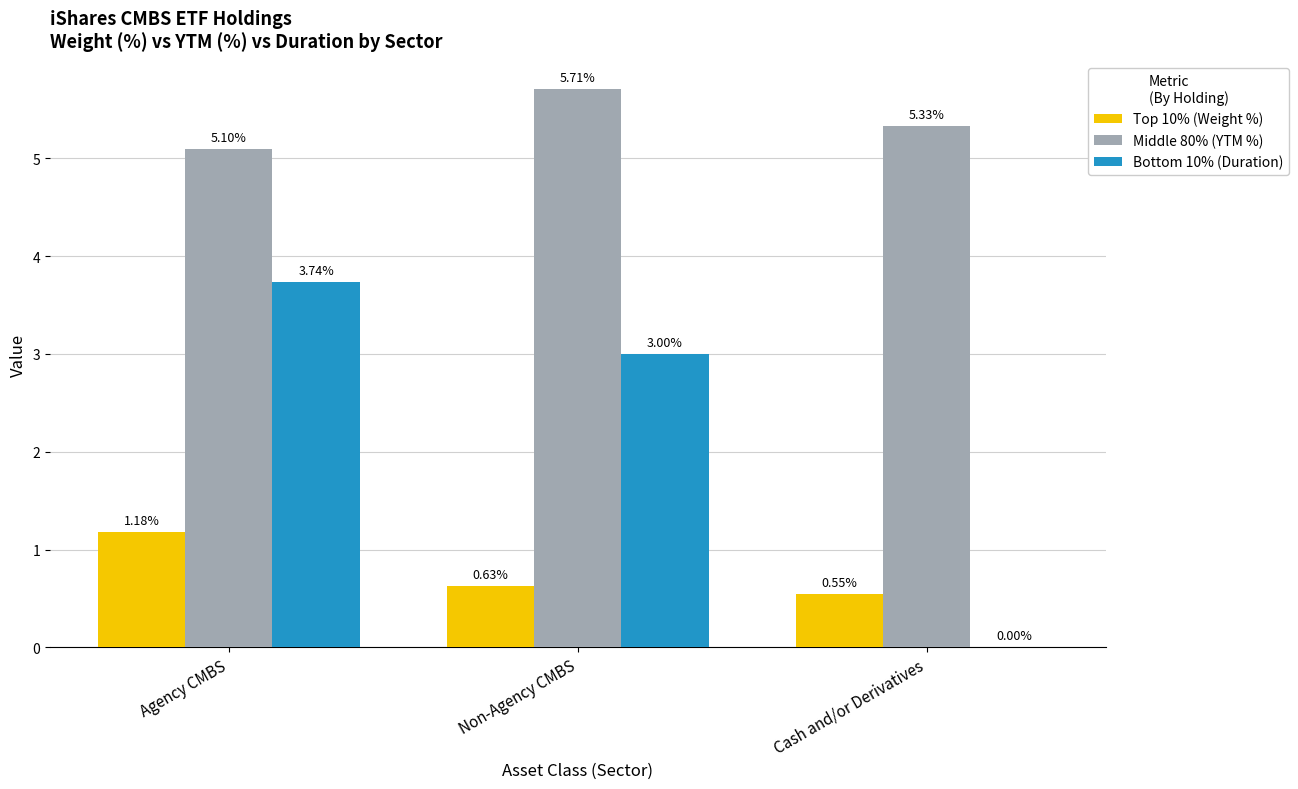

What is the total value across all series at Agency CMBS?

10.0